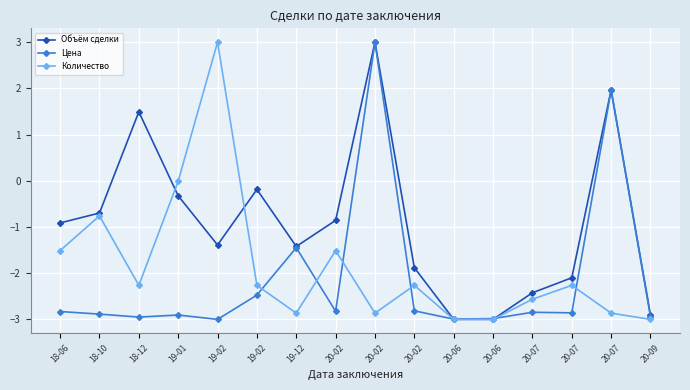

How many lines are shown in the chart?

3